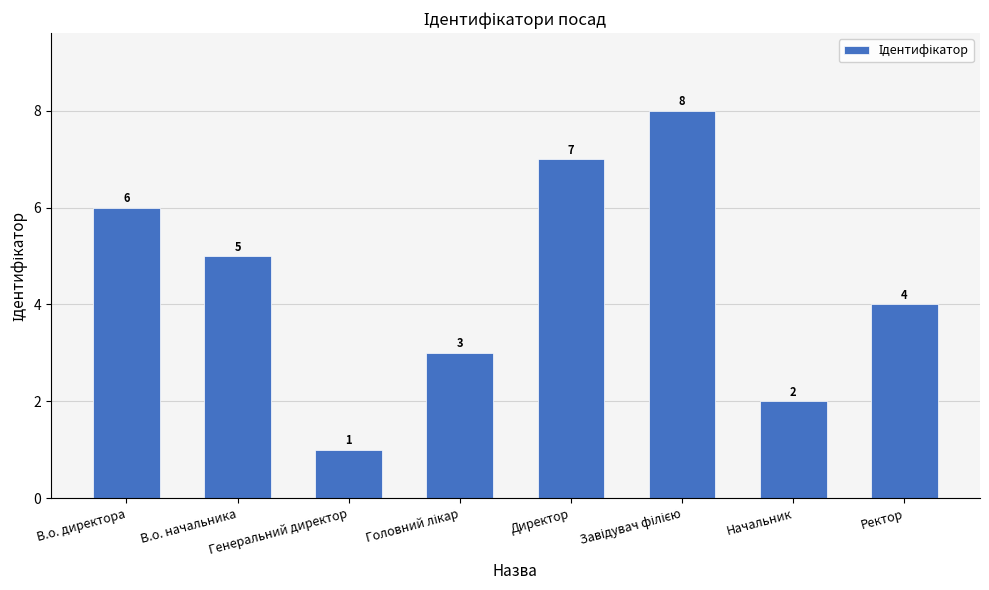

How many values are between 3 and 7?

5